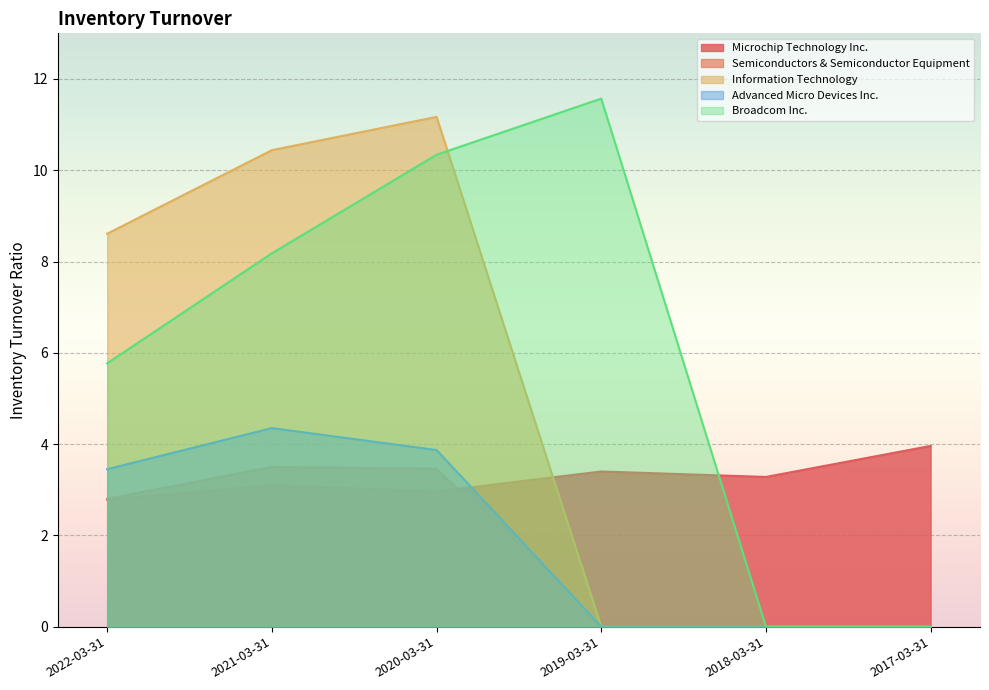

How many data points in Advanced Micro Devices Inc. are less than 3?

3